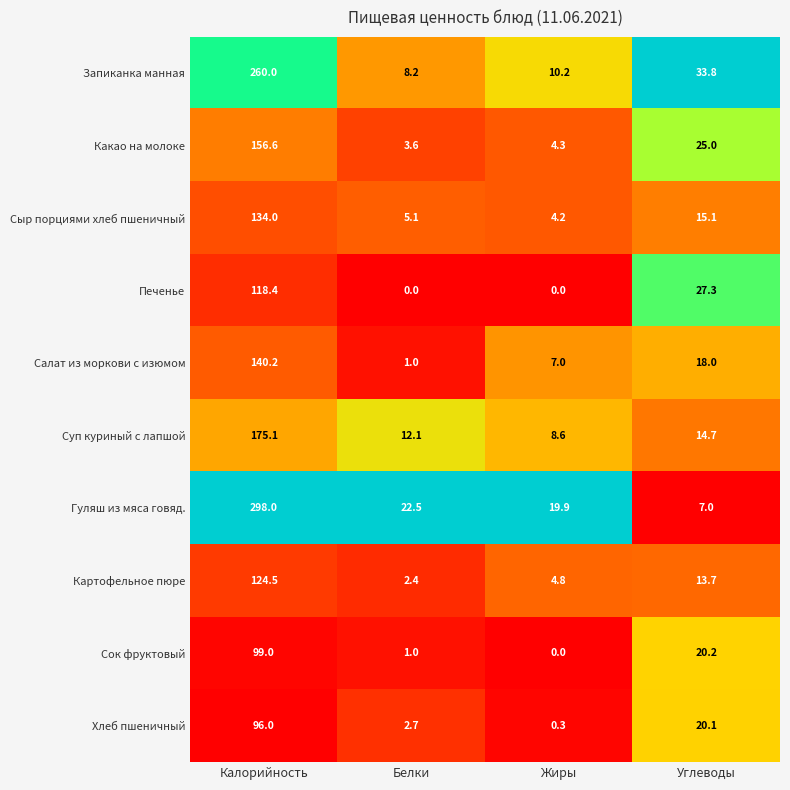

What is the difference between the maximum and second lowest values in the Печенье series?

118.4